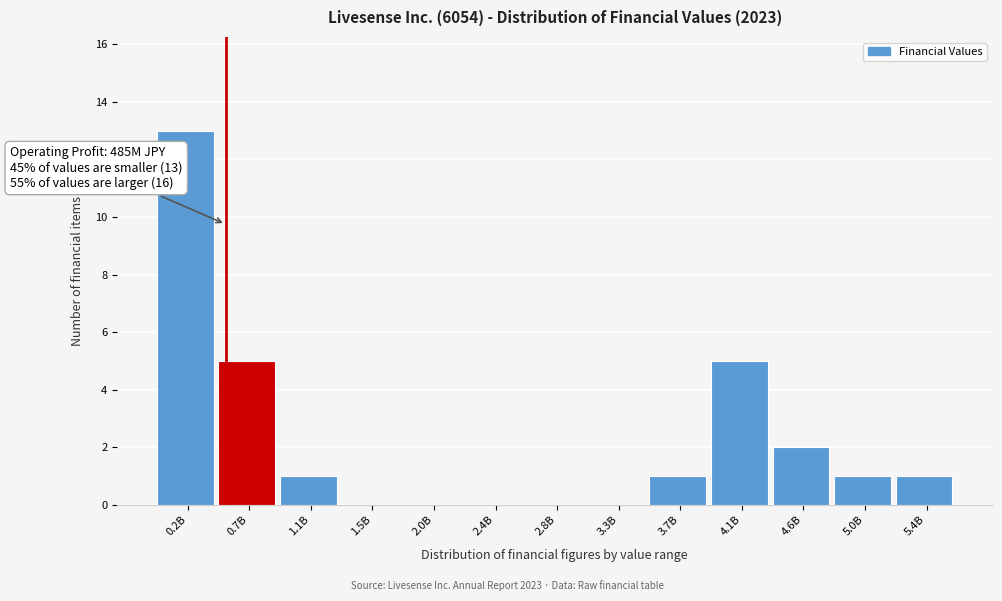

Reading left to right, what are all the values shown in this chart?

0.2B=13	0.7B=5	1.1B=1	1.5B=0	2.0B=0	2.4B=0	2.8B=0	3.3B=0	3.7B=1	4.1B=5	4.6B=2	5.0B=1	5.4B=1